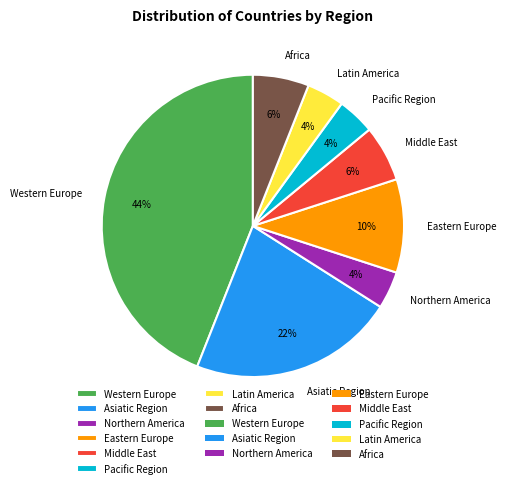

Is the sum of Northern America and Pacific Region greater than half?

No